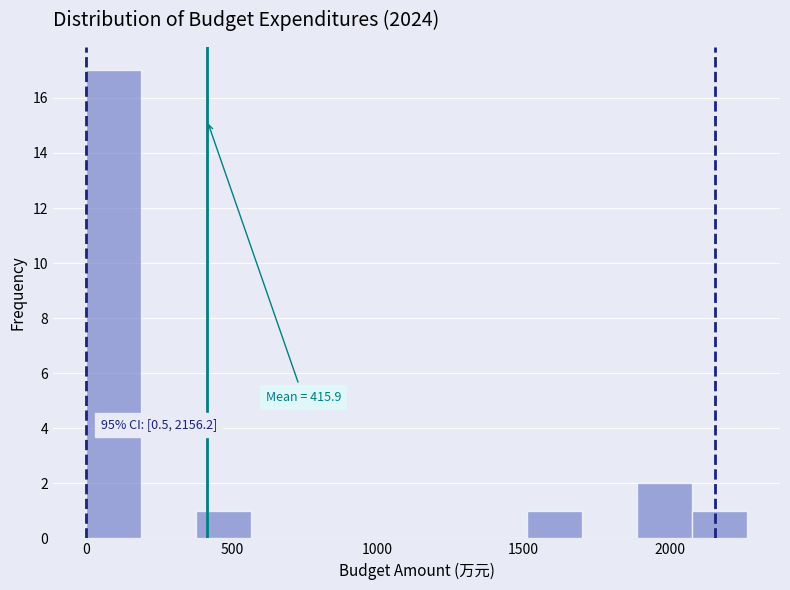

Around what value on the x-axis is the tallest bar? Give the approximate position of its centre, as read against the axis.

100